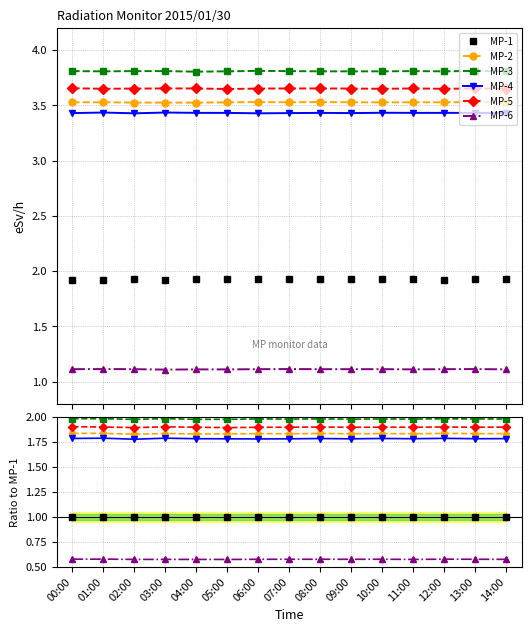

Is the value of MP-6 at 01:00 greater than the value of MP-2 at 14:00?

No